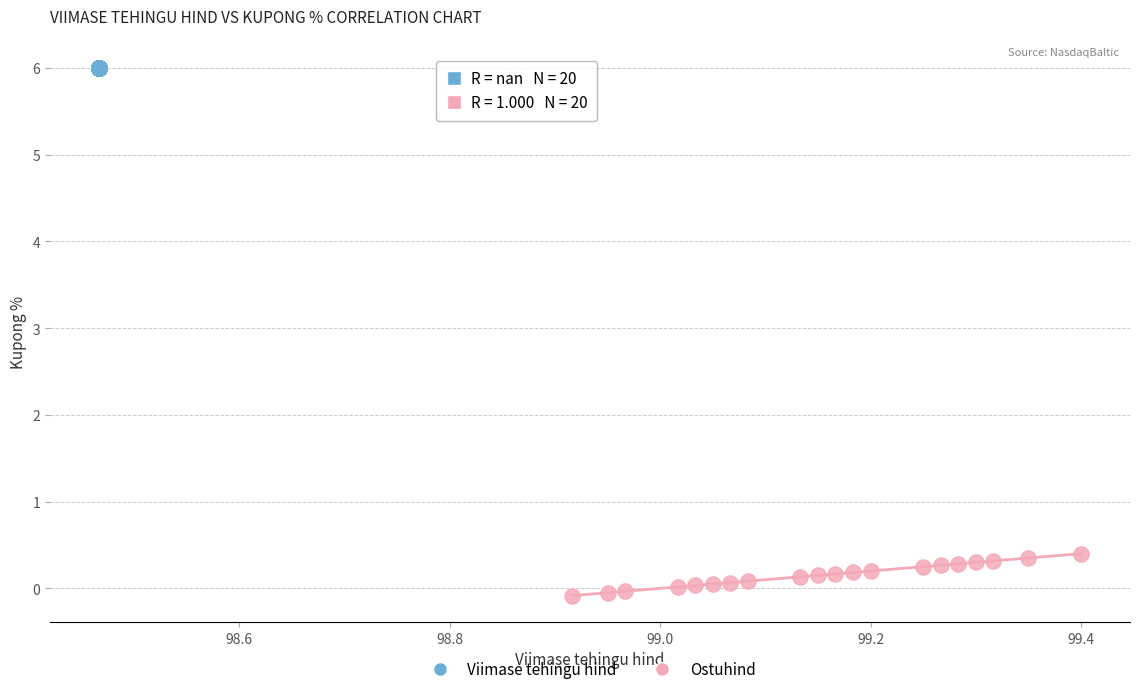

Which series reaches the minimum Y coordinate?

Ostuhind